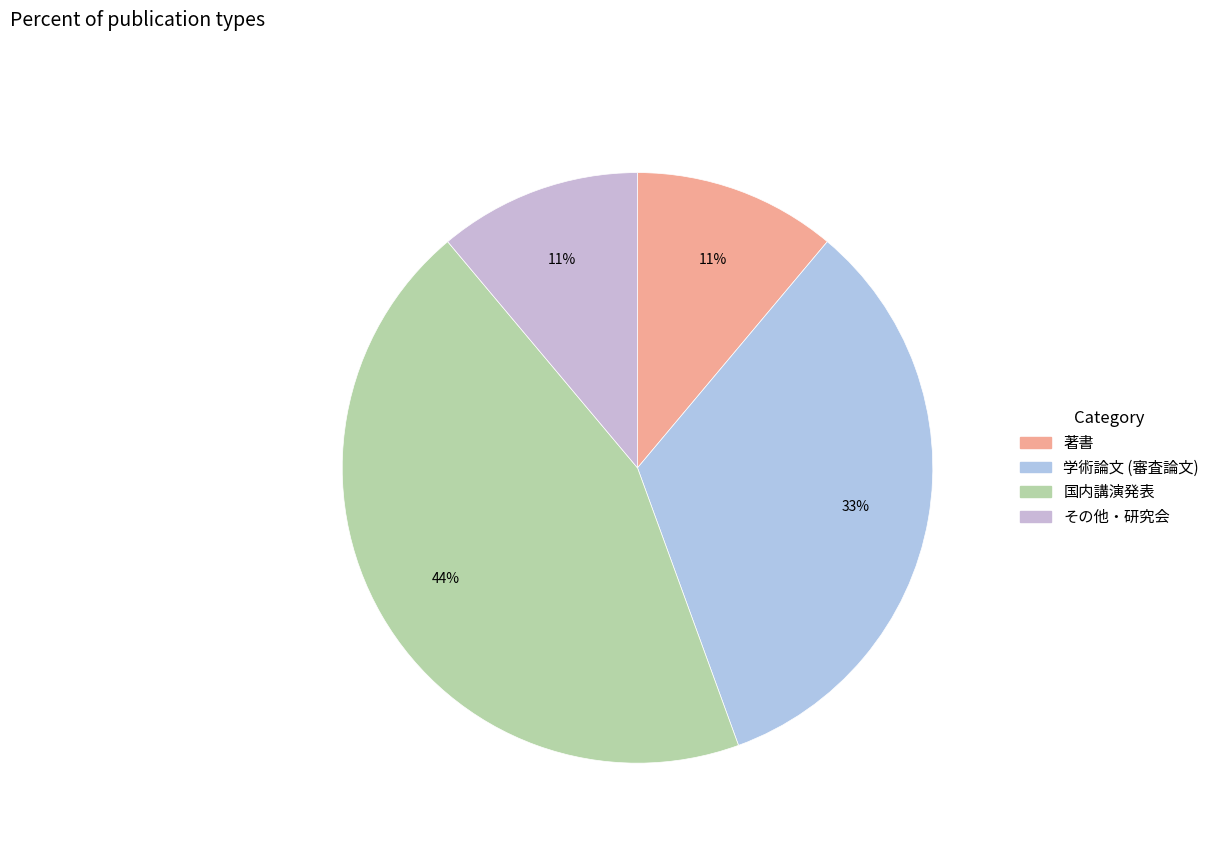

To the nearest percent, what is the difference between the 国内講演発表 and 著書 slice percentages?

33%